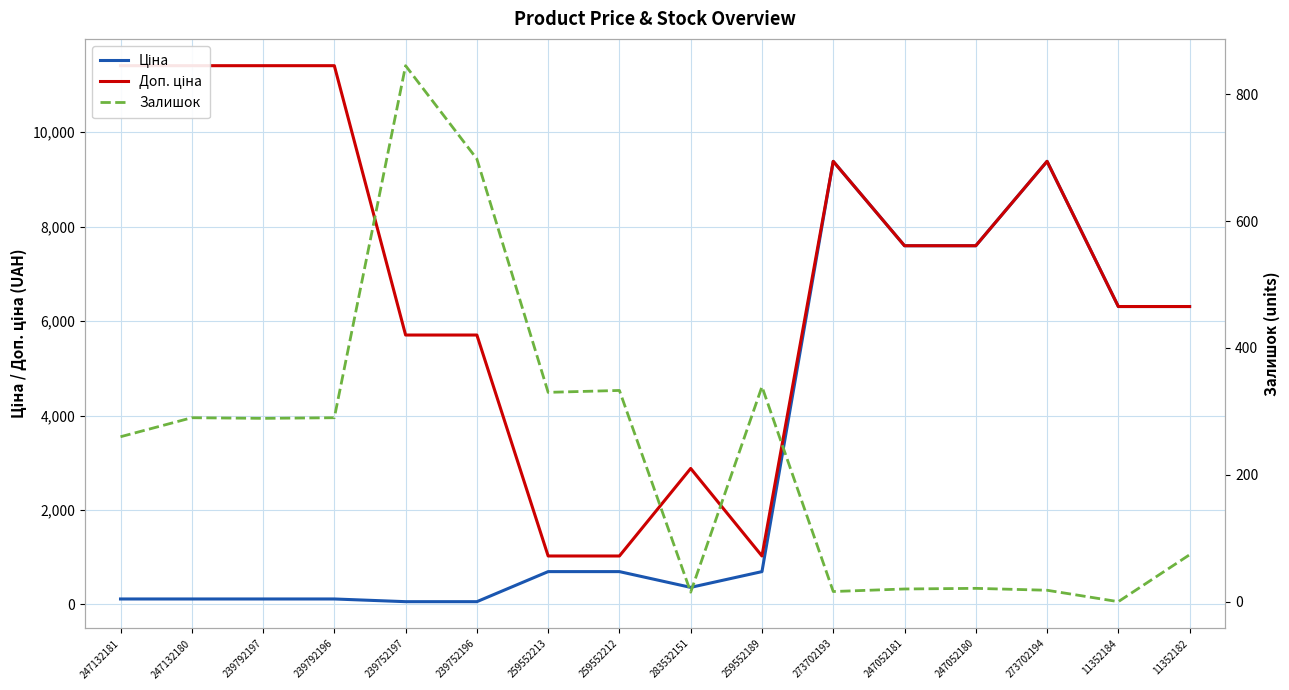

Which category has the lowest value across all series?

11352184